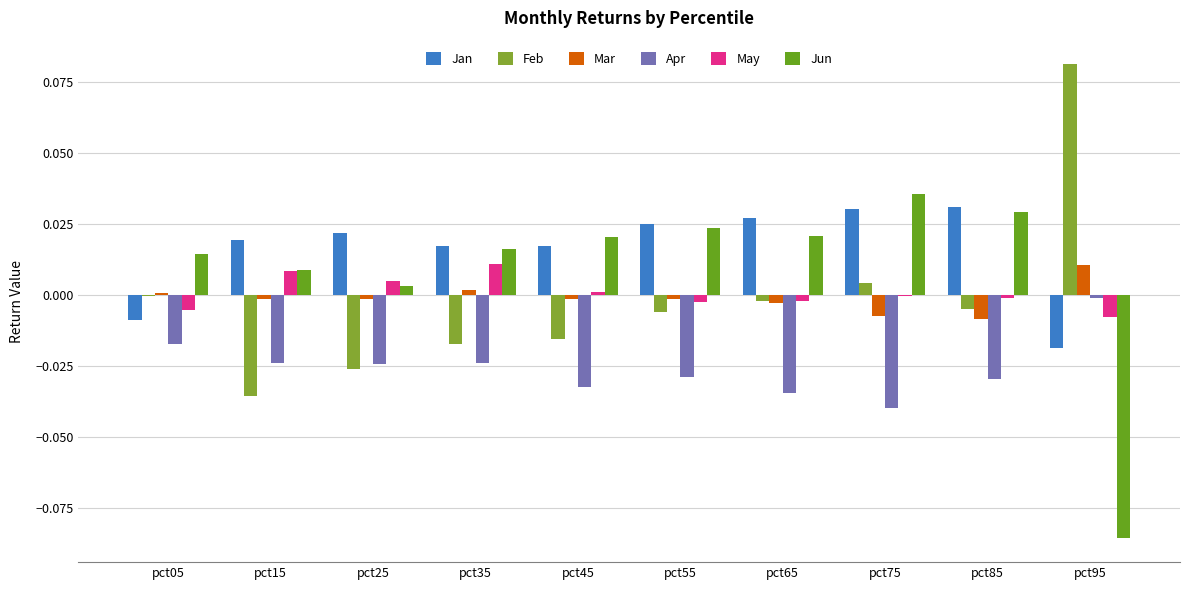

How many groups of bars are there?

10